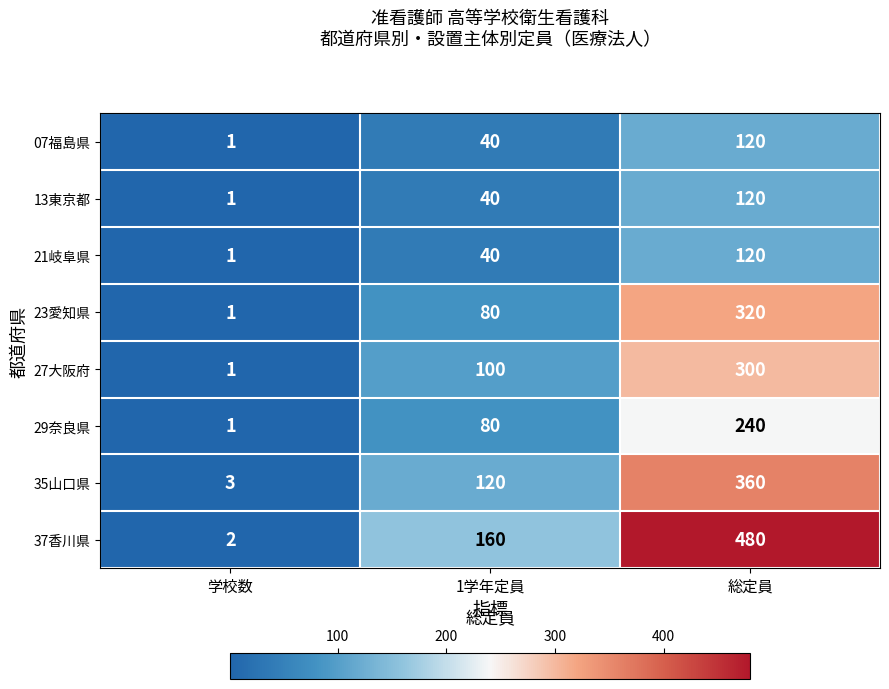

The 35山口県 series shows 360 at 総定員. True or false?

True